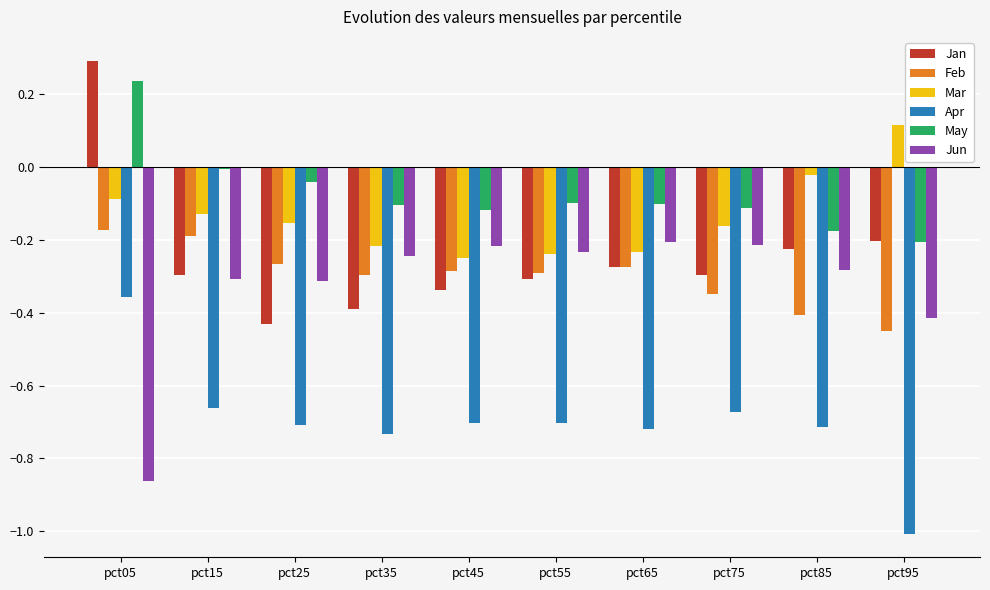

What is the difference between the maximum and minimum values in the Mar series?

0.4